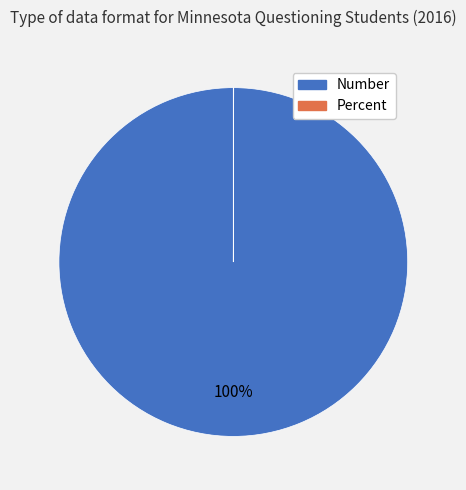

The Number slice represents 100% of the pie. True or false?

True